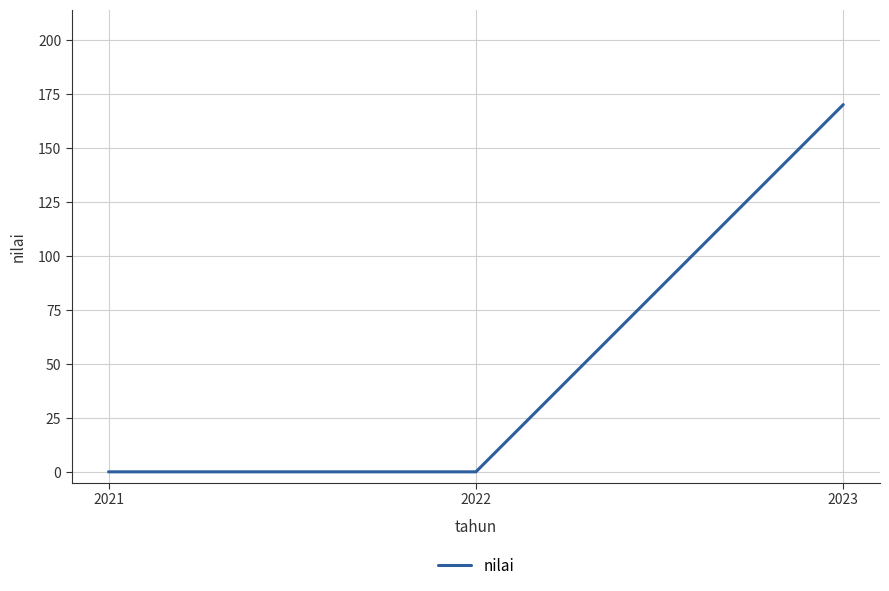

Reading left to right, transcribe all the data shown in this chart.

2021=0	2022=0	2023=170